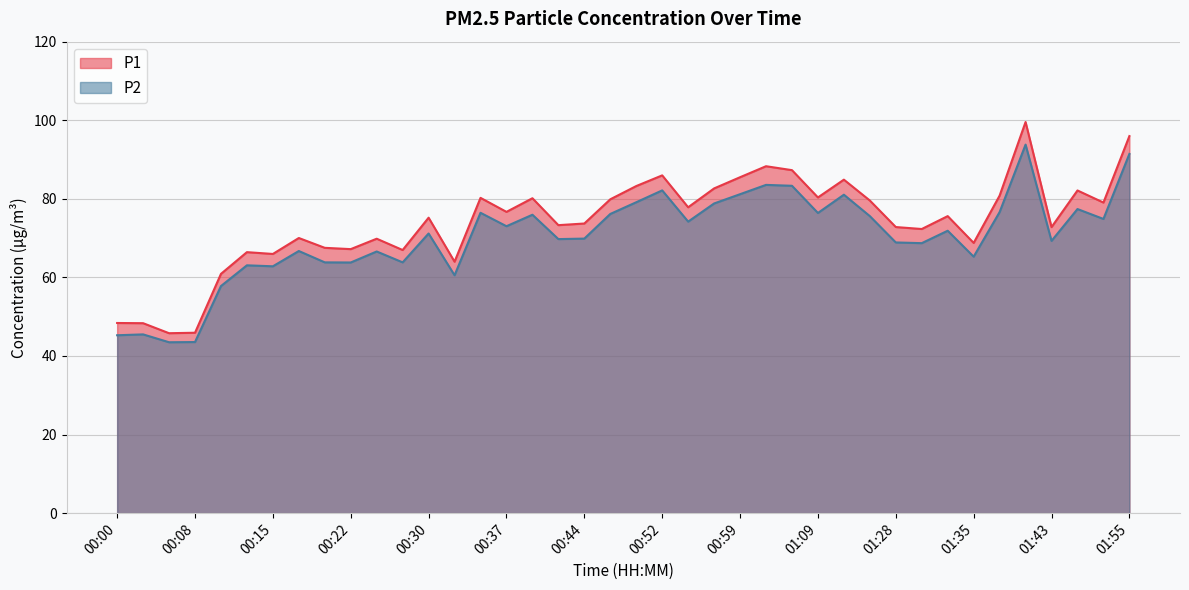

What is the spread (max minus min) of values at 01:20?

4.0